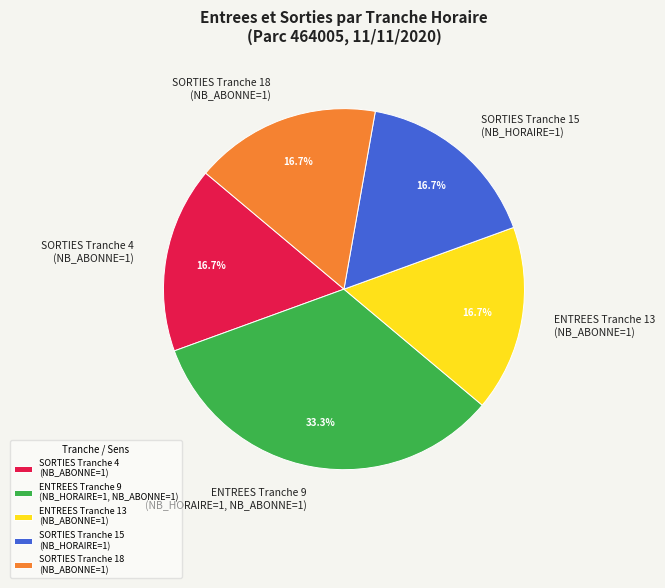

Which category has the biggest portion of the pie?

ENTREES Tranche 9 (NB_HORAIRE=1, NB_ABONNE=1)